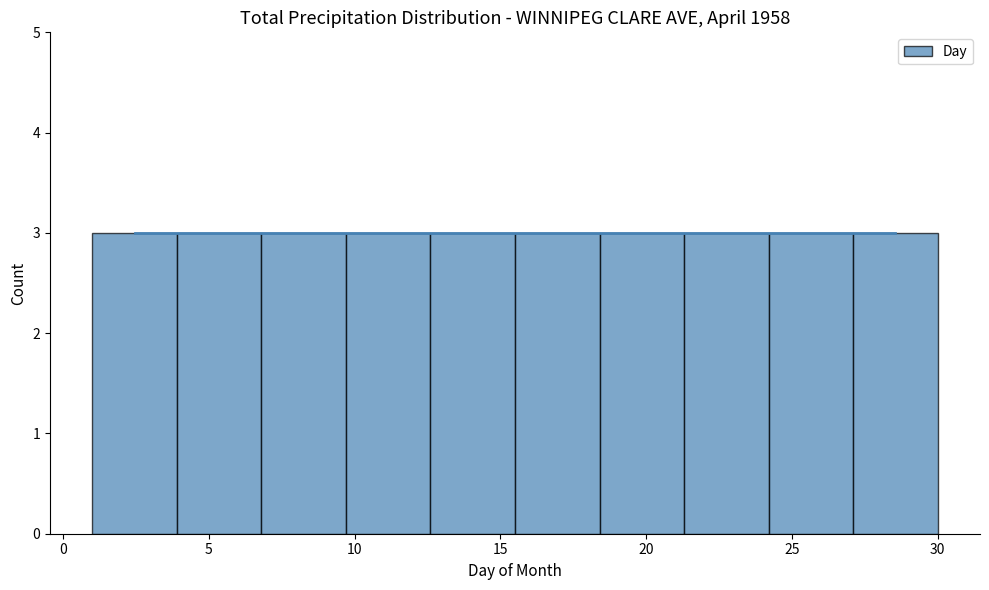

How tall is the bar that spans 18.4 to 21.3 on the x-axis? Neither the bar edges nor the heights are printed on the chart, so give them approximately, as read against the axes.

3